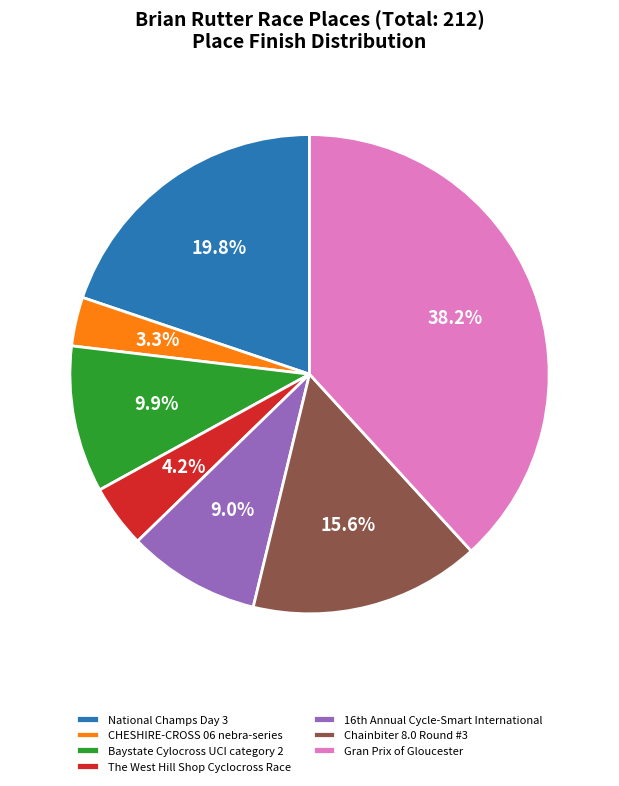

How many slices are in this pie chart?

7